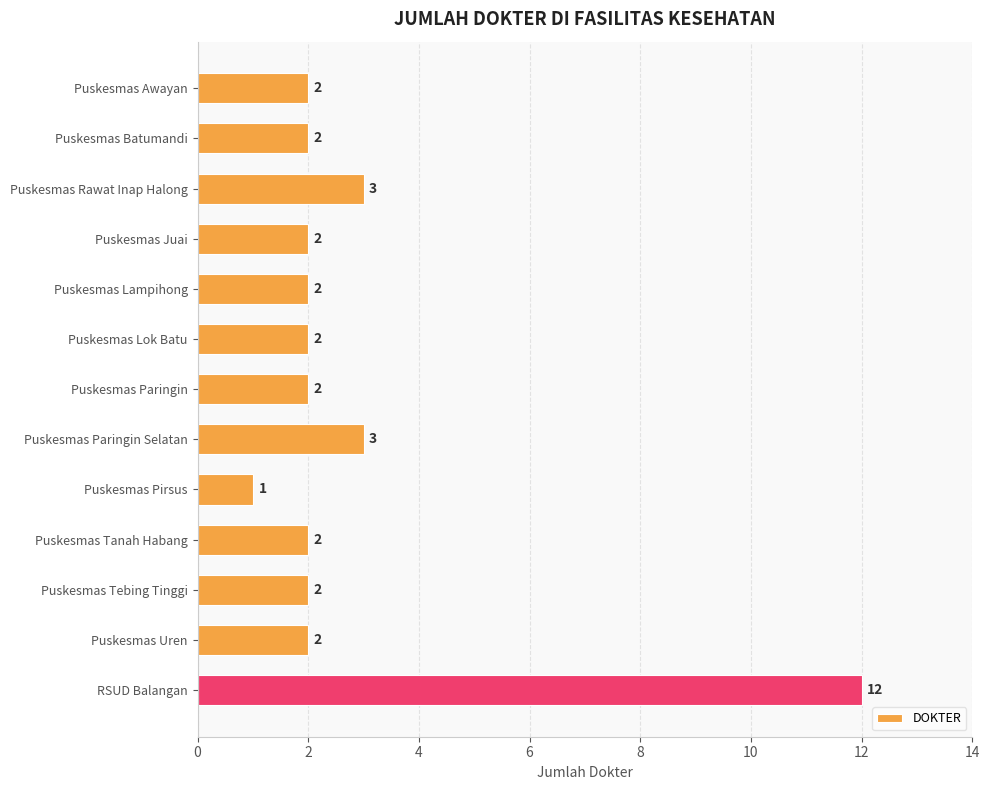

How many data points are less than 2?

1